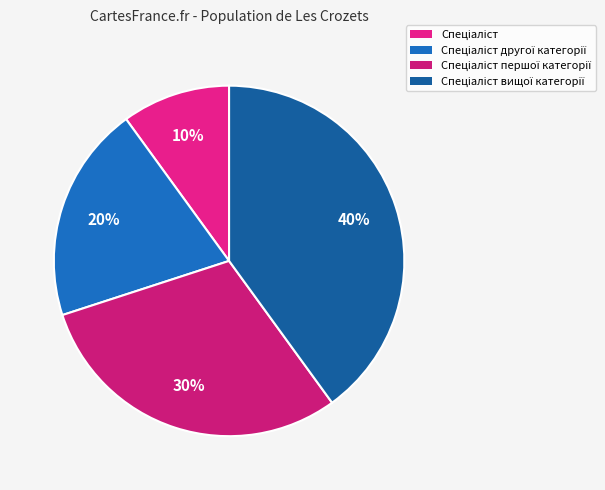

To the nearest percent, what is the difference between the Спеціаліст першої категорії and Спеціаліст вищої категорії slice percentages?

10%